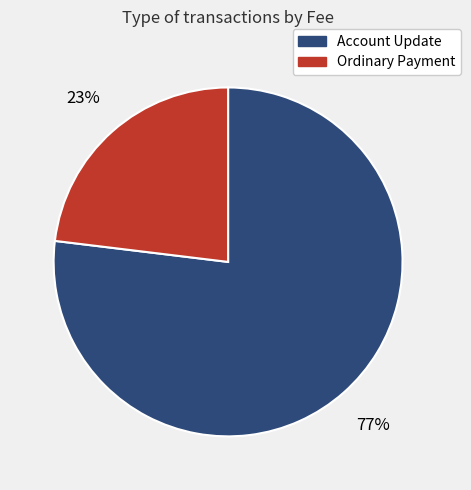

To the nearest percent, what portion does Account Update represent?

77%